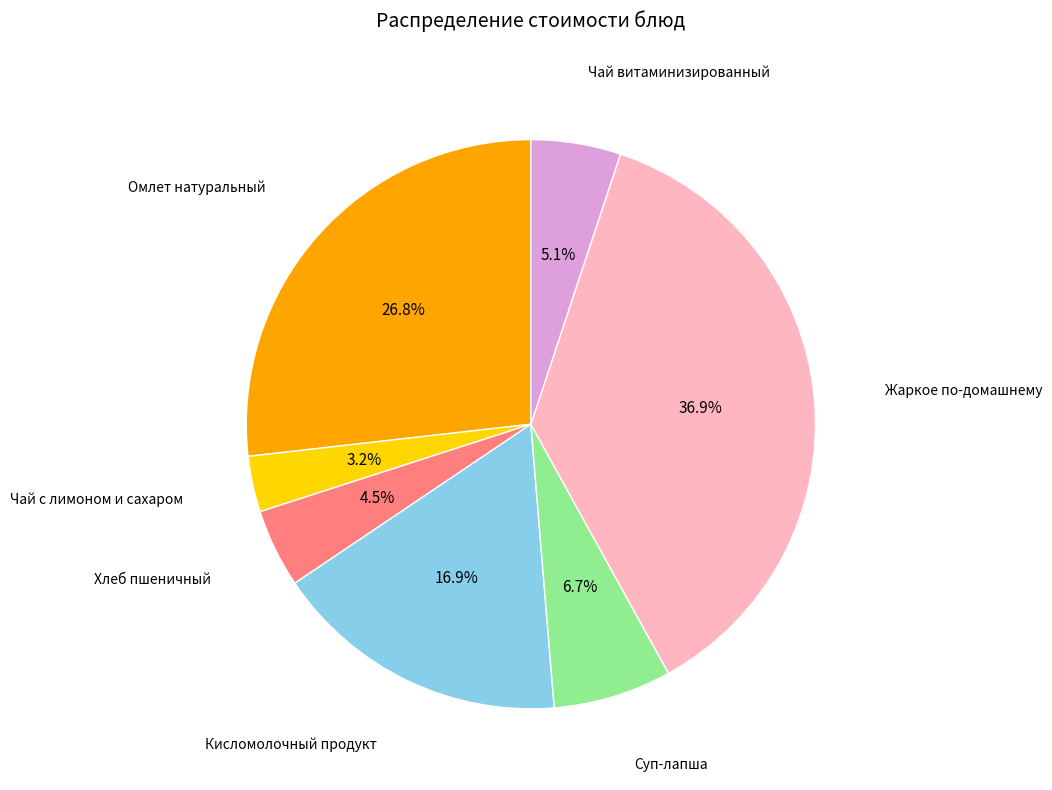

Is there any slice that represents more than half of the pie?

No